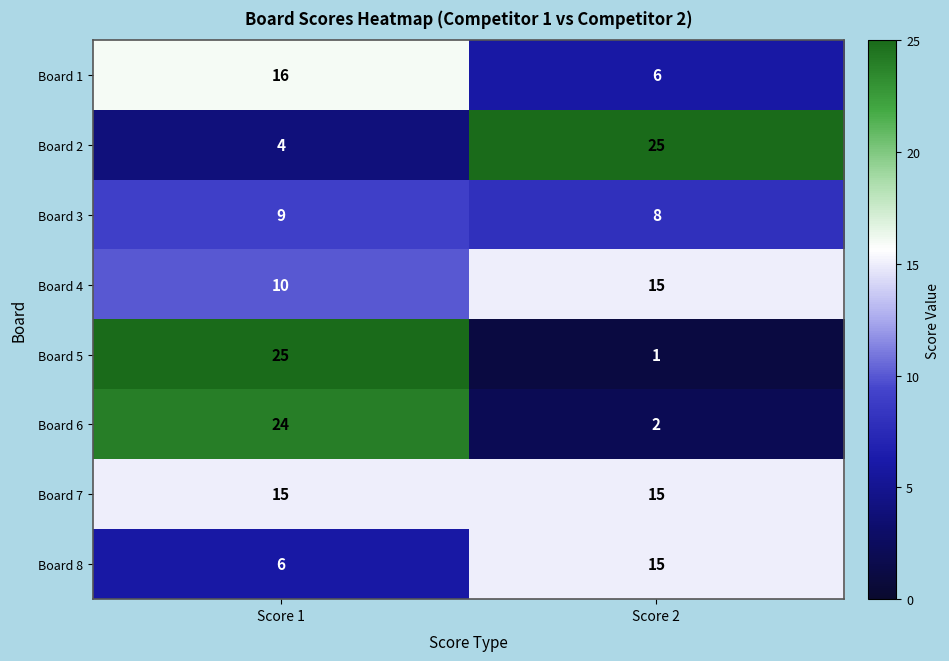

The Board 4 series shows 10 at Score 1. True or false?

True